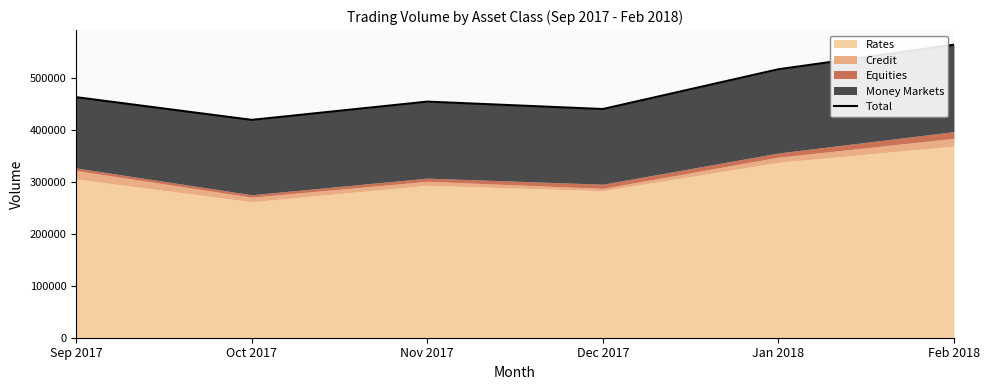

True or false: the data shows 462917 at Sep 2017.

True